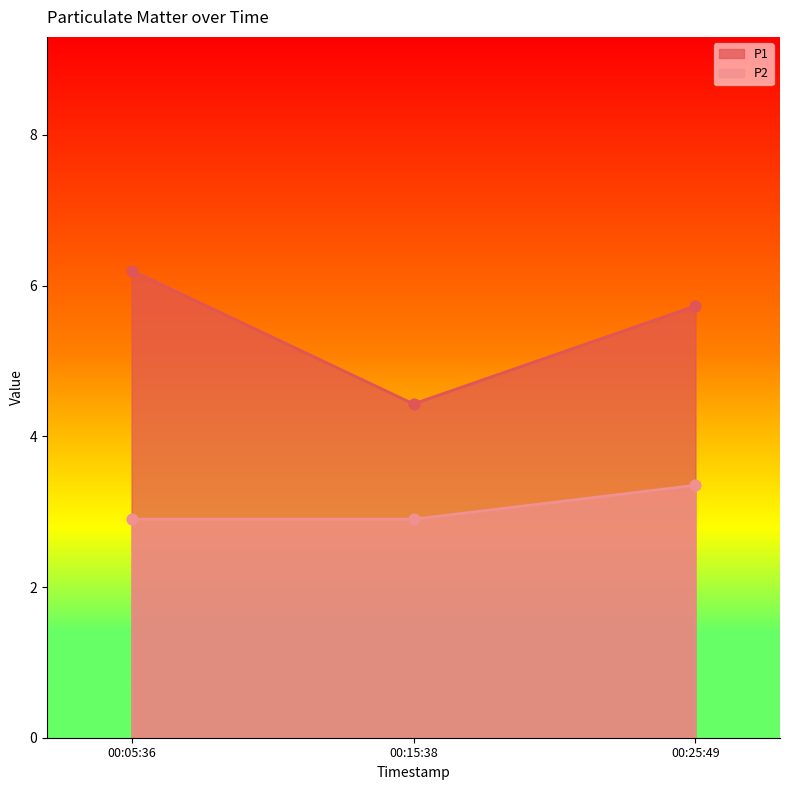

Which series has the largest total across all categories?

P1